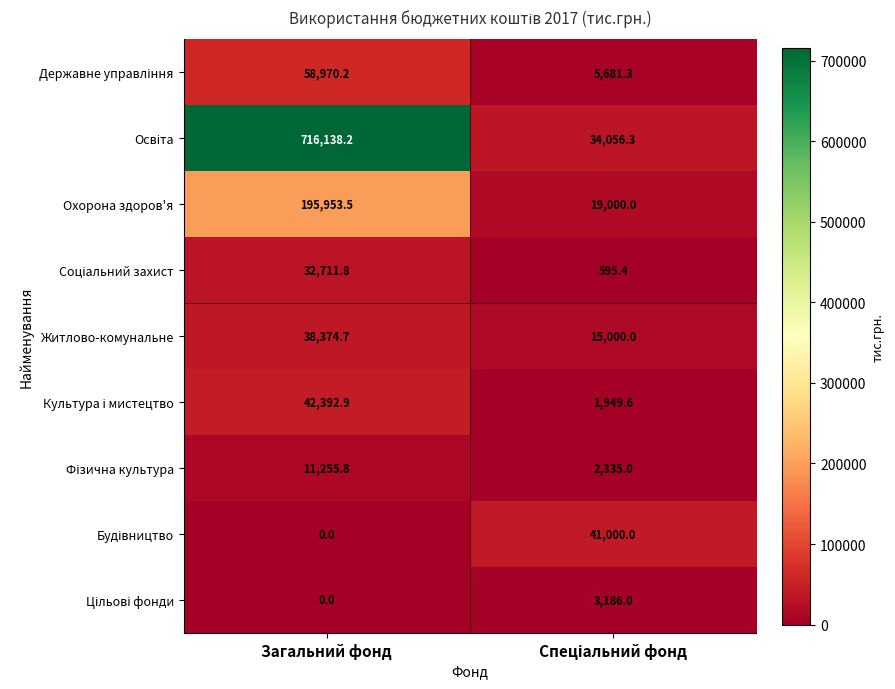

What is the spread (max minus min) of values at Загальний фонд?

716138.2